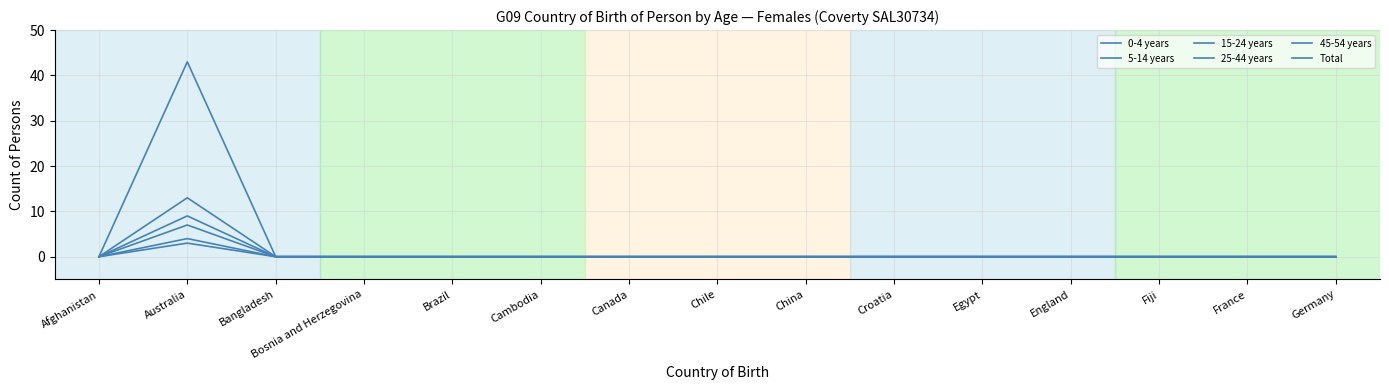

In 45-54 years, how many points are higher than both neighbors (excluding endpoints)?

1